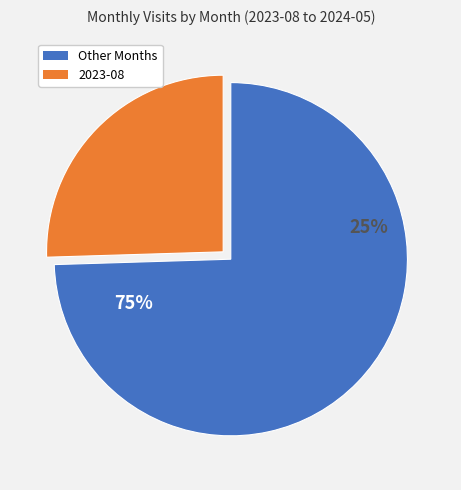

Is 2024-02 the majority of the pie?

No